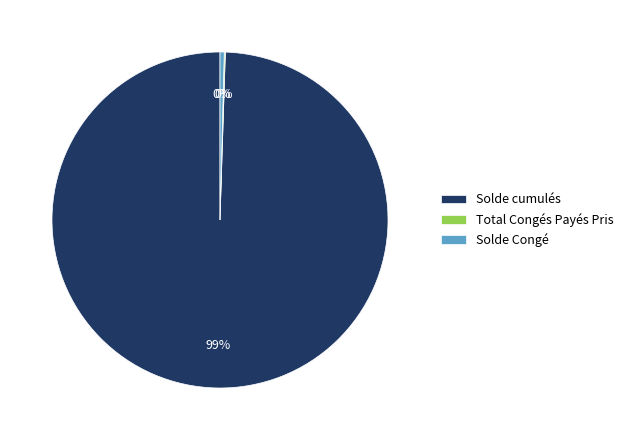

The Solde cumulés slice represents 89% of the pie. True or false?

False